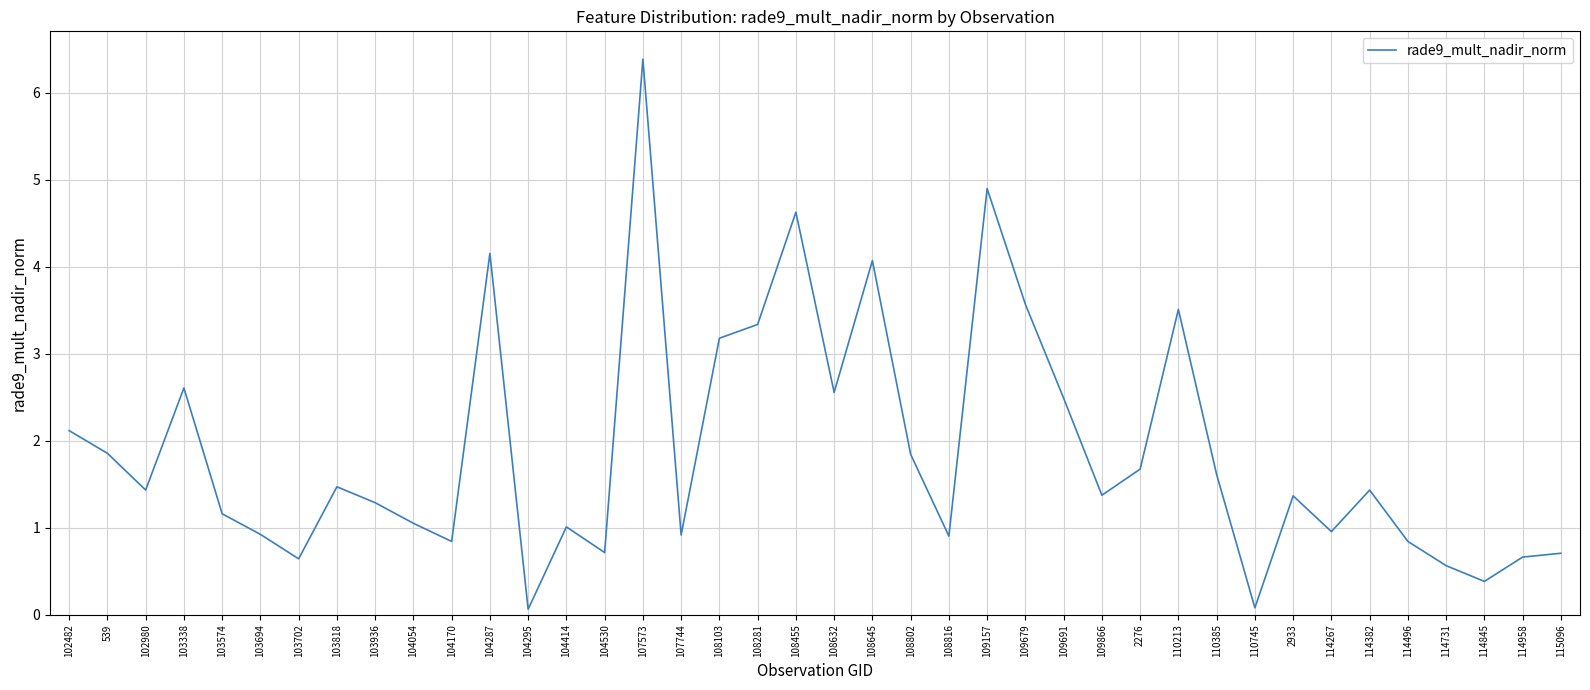

What is the average value?

1.9